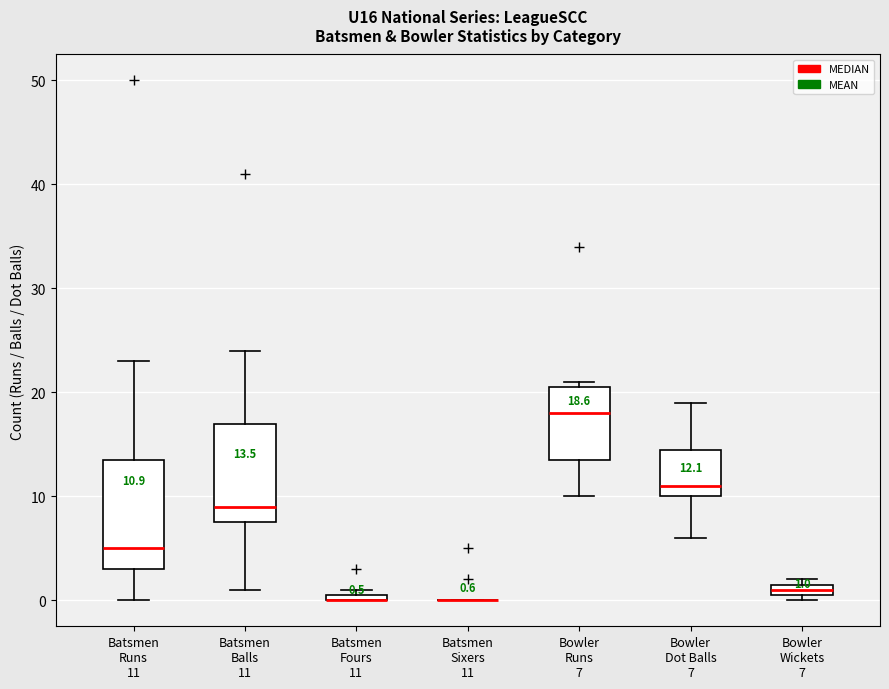

Comparing the boxes themselves (not the whiskers), which one is the tallest?

Batsmen Runs 11